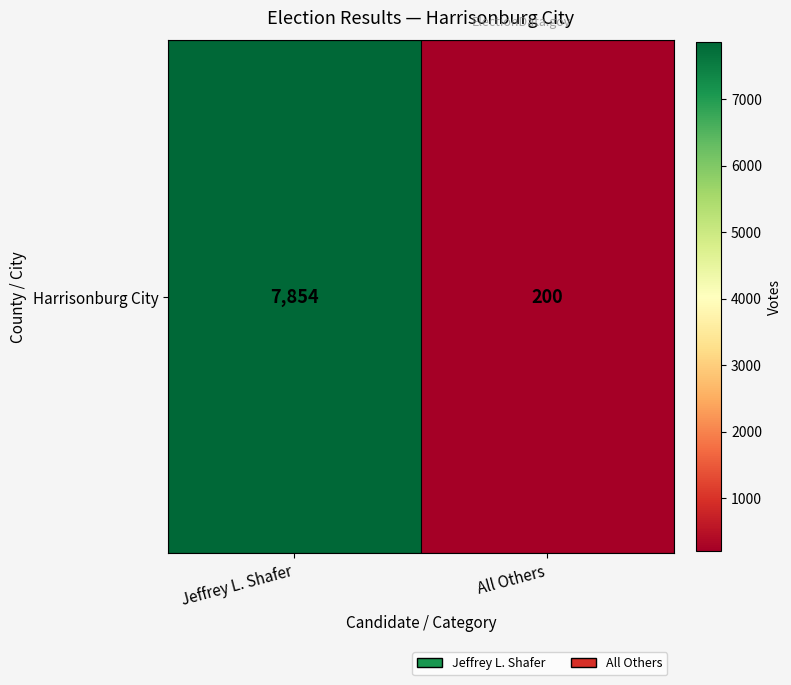

True or false: the data shows 200 at All Others.

True